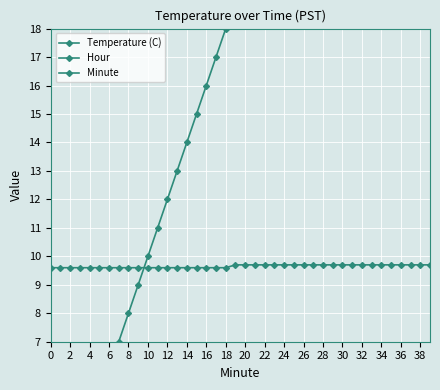

List the series in order of their overall mean, highest first.

Minute, Temperature (C), Hour